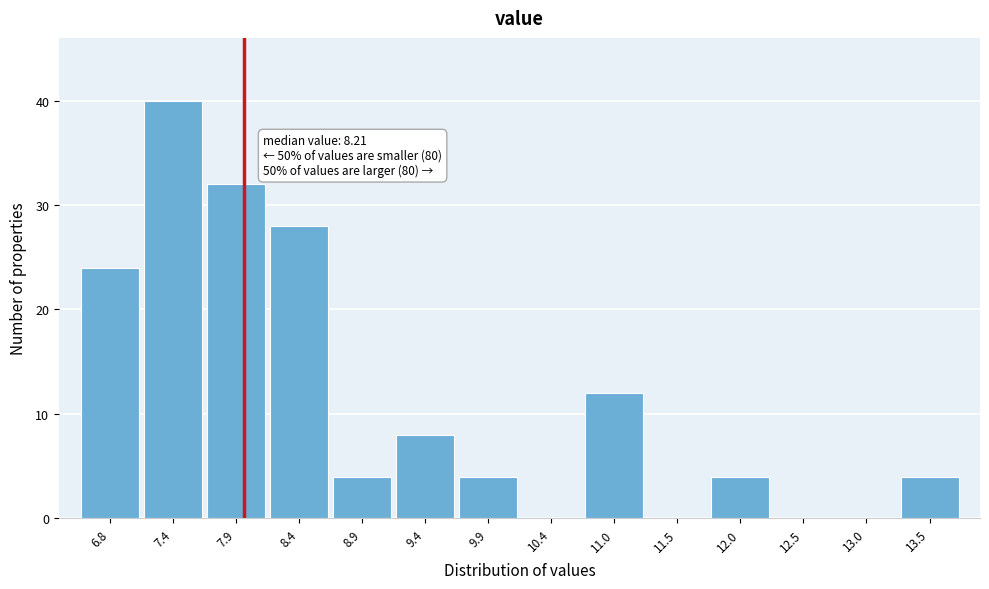

Reading left to right, extract all data points from this chart.

6.8=24	7.4=40	7.9=32	8.4=28	8.9=4	9.4=8	9.9=4	10.4=0	11.0=12	11.5=0	12.0=4	12.5=0	13.0=0	13.5=4